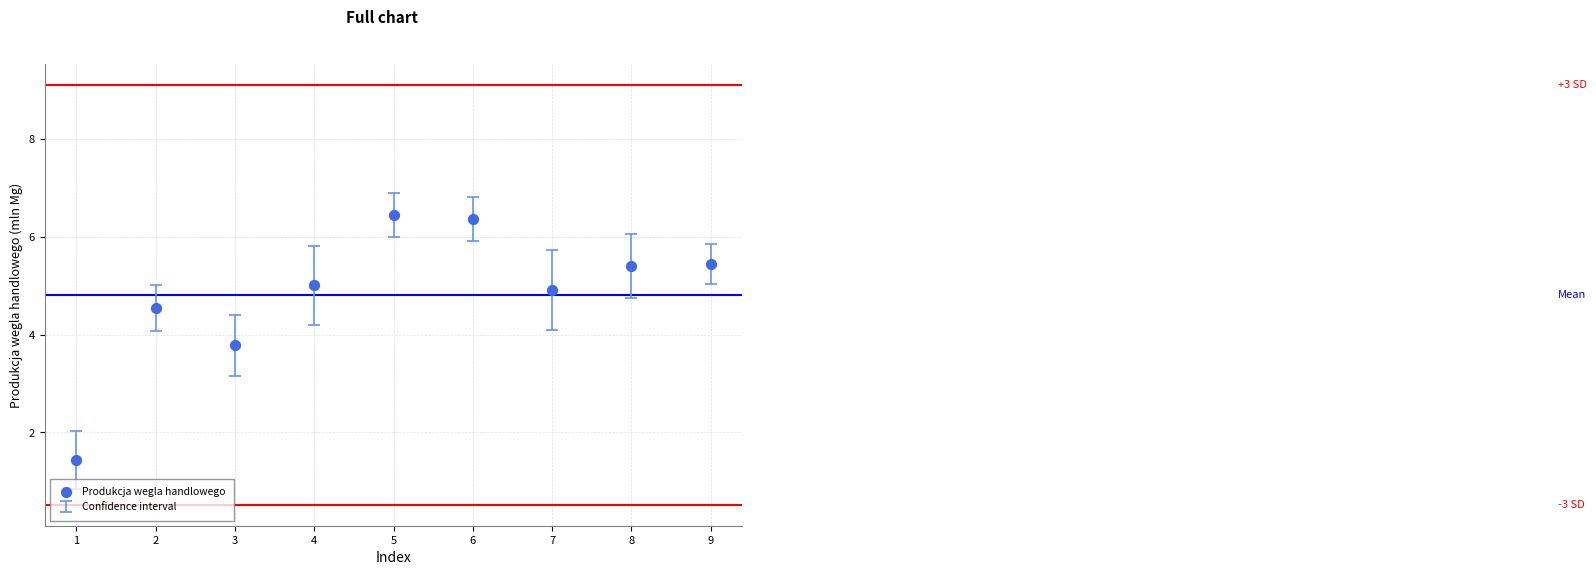

What Y value in the scatter plot is closest to 3?

3.8